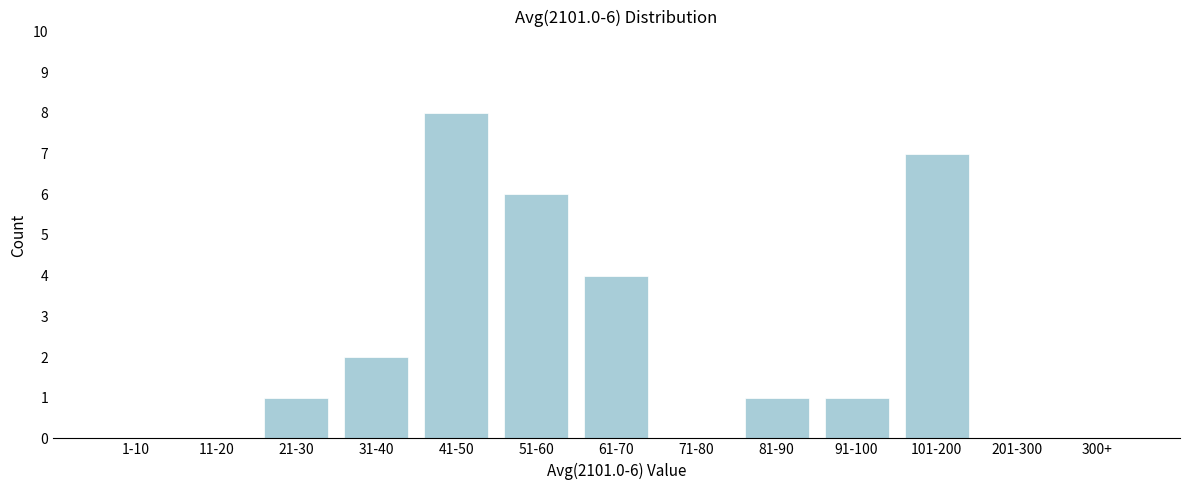

Reading left to right, transcribe all the data shown in this chart.

1-10=0	11-20=0	21-30=1	31-40=2	41-50=8	51-60=6	61-70=4	71-80=0	81-90=1	91-100=1	101-200=7	201-300=0	300+=0